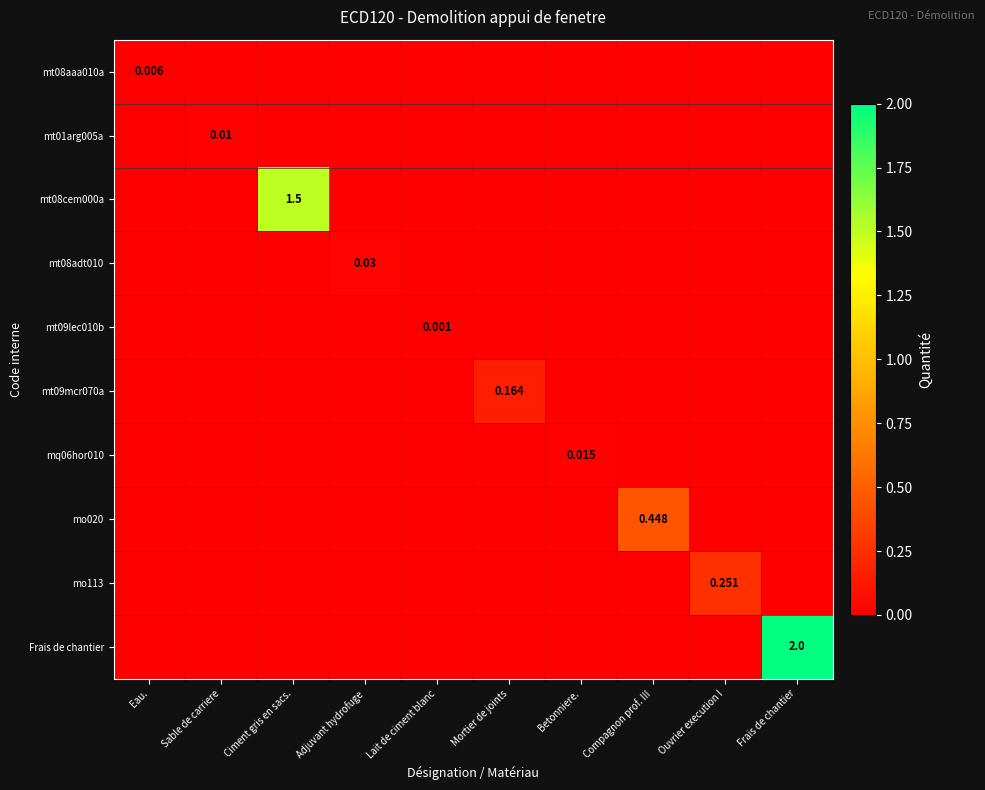

True or false: mt09lec010b has a value of 0.0 at Betonniere..

True